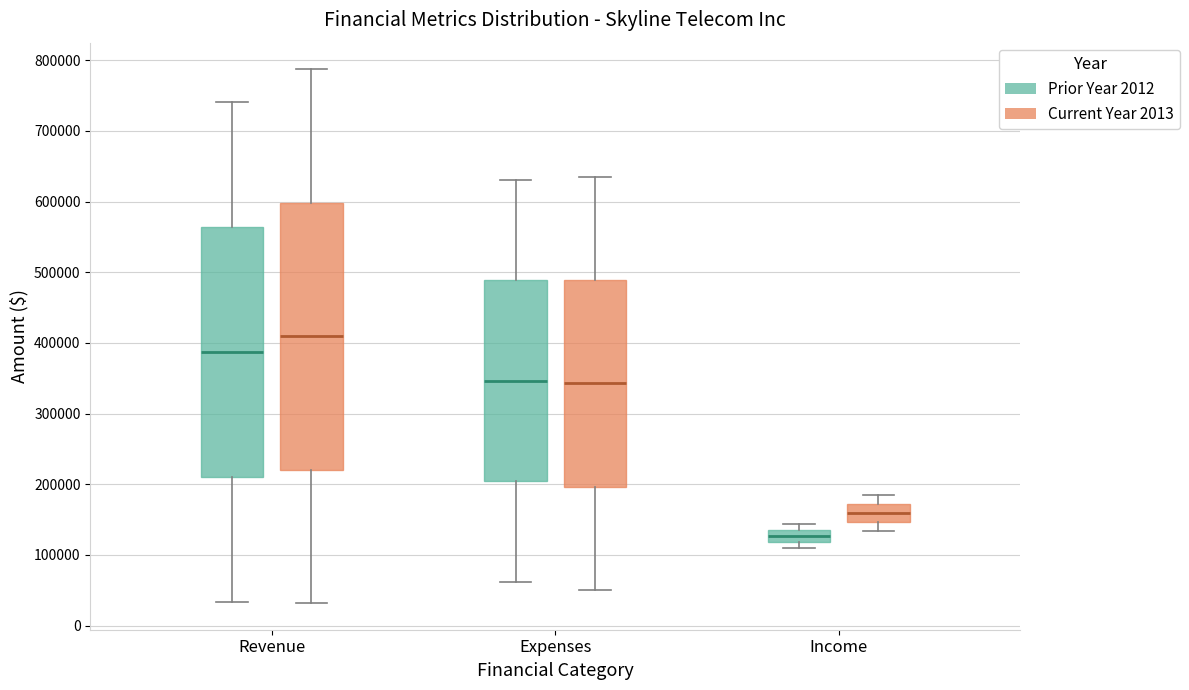

Reading left to right, transcribe this box plot: for each box, give where its median line is, the range the box spans, and where its two whiskers end, as read against the y-axis. The values are not printed on the chart, so give them approximately, as read against the axis.

Revenue (Prior Year 2012): median 390000, box 210000 to 560000, whiskers 30000 to 740000
Revenue (Current Year 2013): median 410000, box 220000 to 600000, whiskers 30000 to 790000
Expenses (Prior Year 2012): median 350000, box 200000 to 490000, whiskers 60000 to 630000
Expenses (Current Year 2013): median 340000, box 200000 to 490000, whiskers 50000 to 630000
Income (Prior Year 2012): median 130000, box 120000 to 140000, whiskers 110000 to 140000 (just above the box's upper edge)
Income (Current Year 2013): median 160000, box 150000 to 170000, whiskers 130000 to 180000